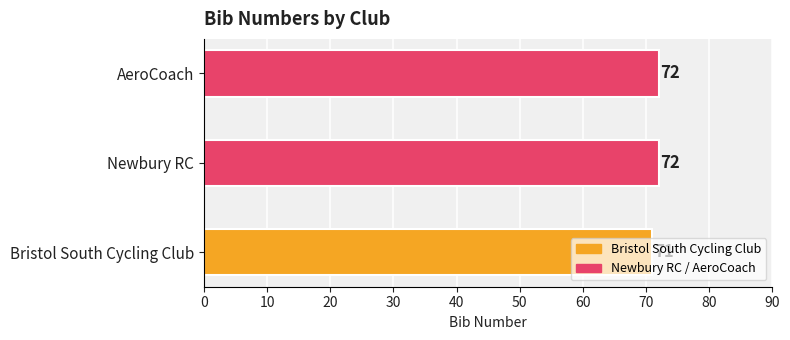

What is the difference between the values at Newbury RC and Bristol South Cycling Club?

1